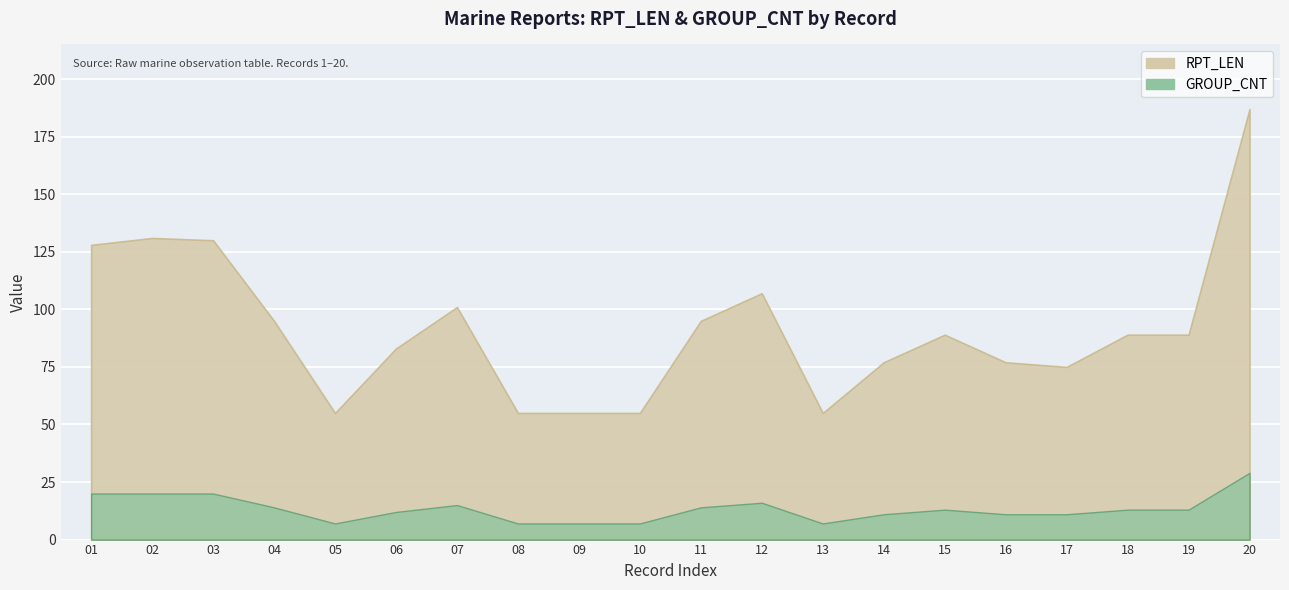

True or false: GROUP_CNT and RPT_LEN cross at least once.

False